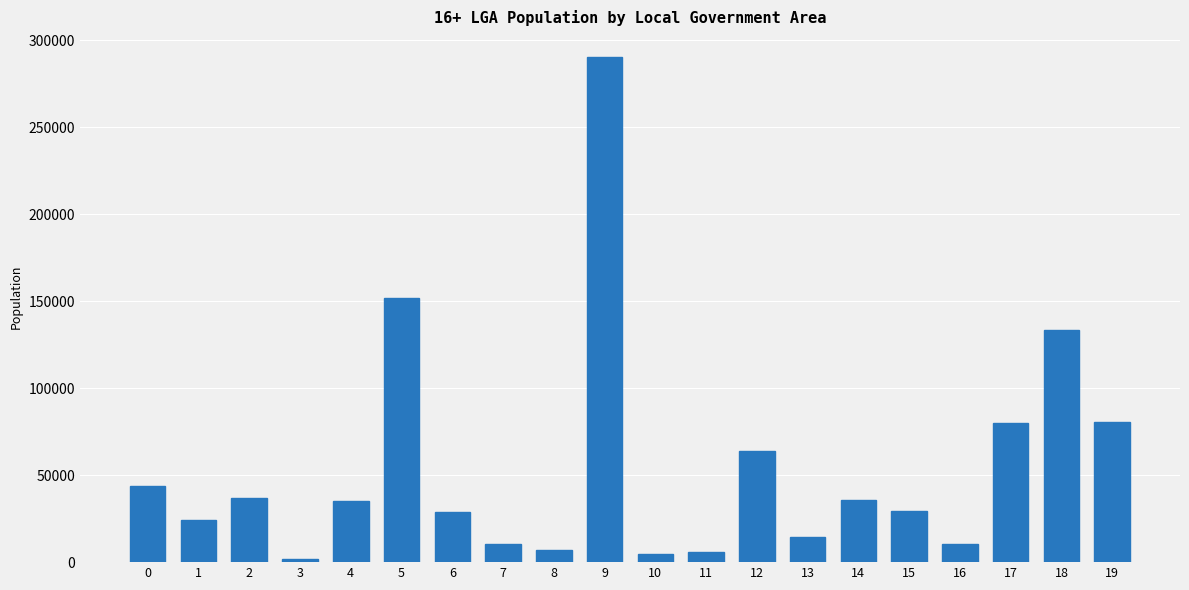

What is the maximum value shown in the chart?

290638